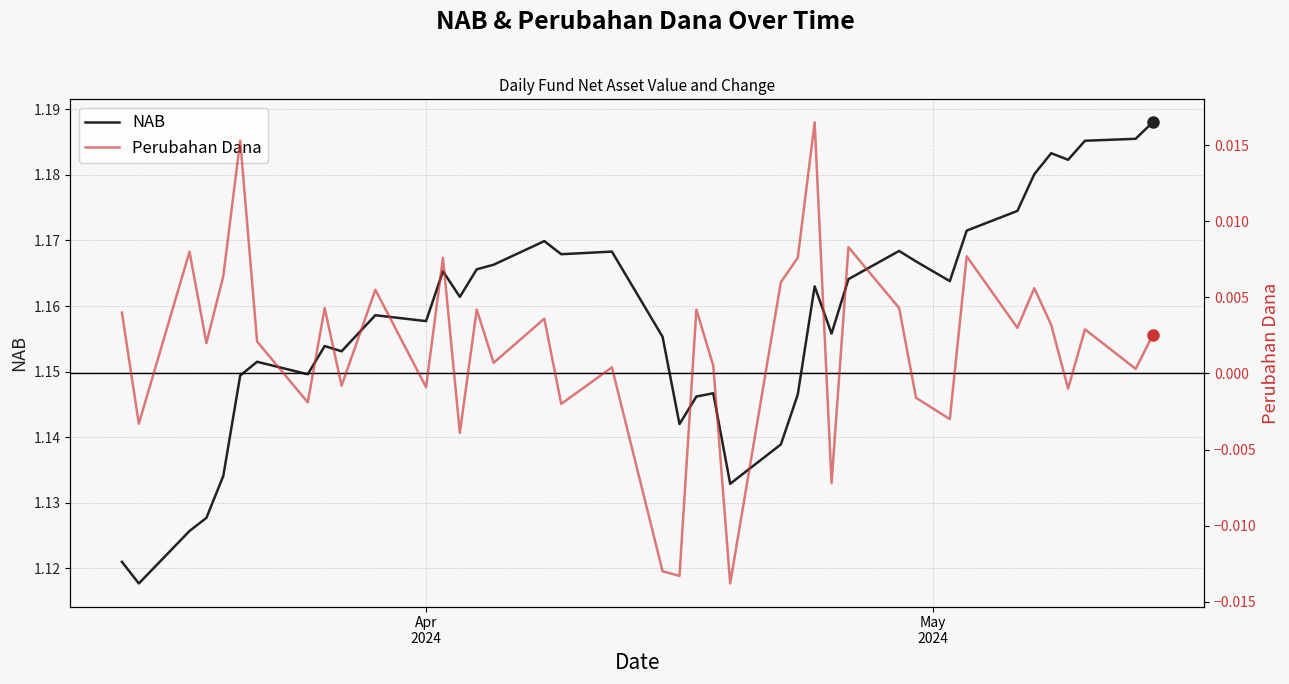

How many interior local peaks does the Perubahan Dana series have?

14